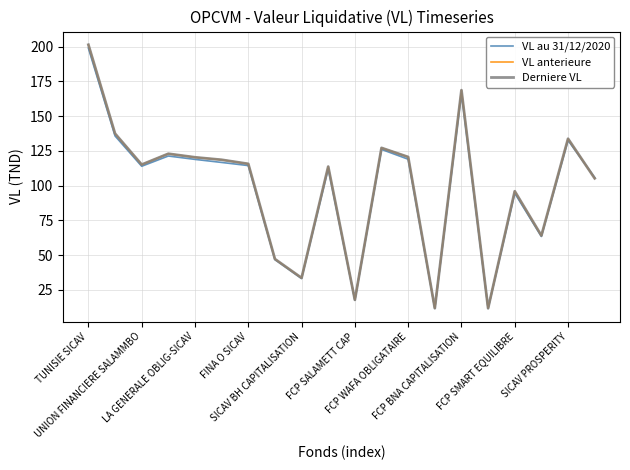

What are all the series names shown in the legend?

VL au 31/12/2020, VL anterieure, Derniere VL